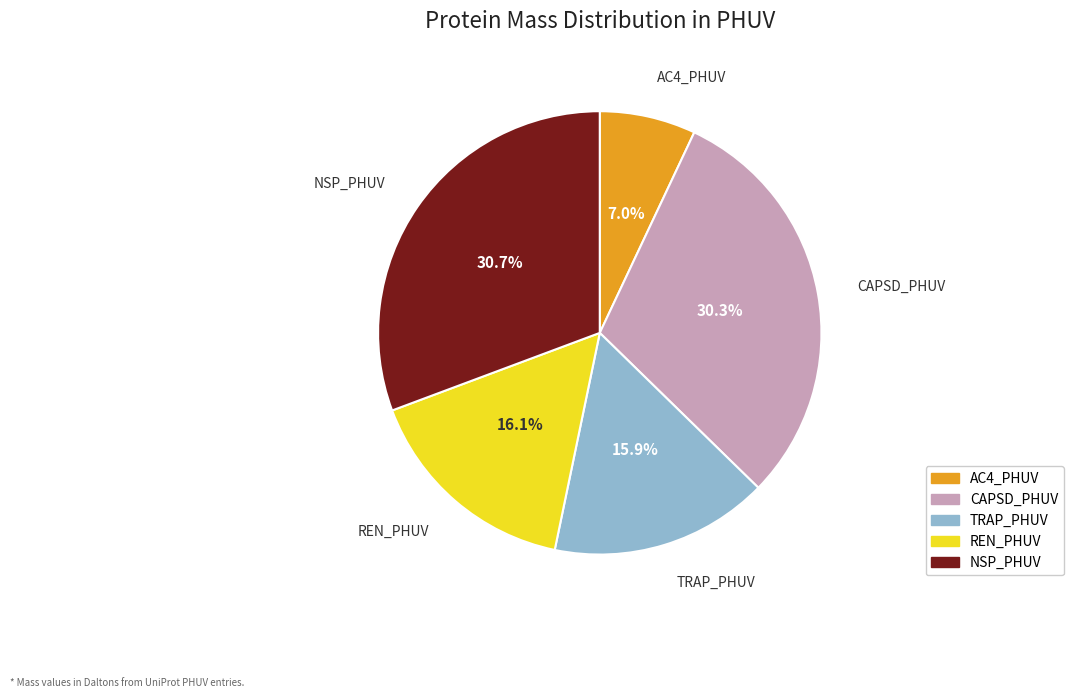

Which category has the smallest portion of the pie?

AC4_PHUV